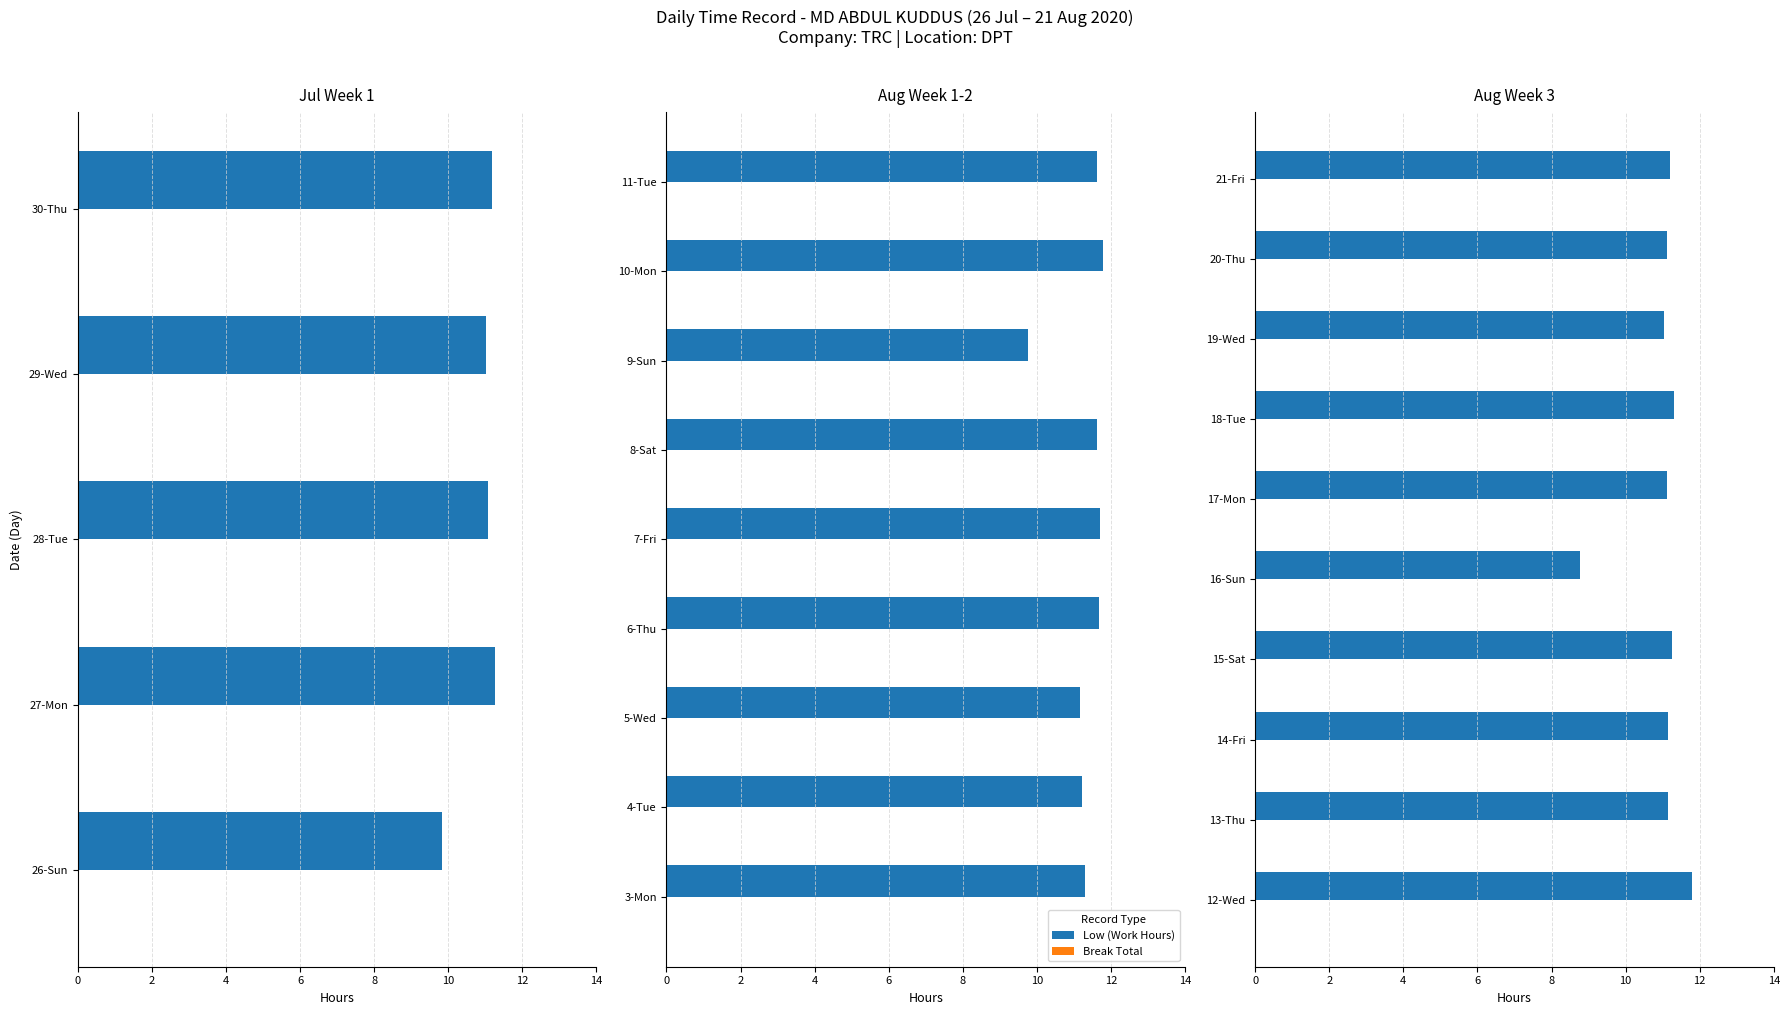

Between 2 and 14, which series saw the biggest shift?

Low (Work Hours)